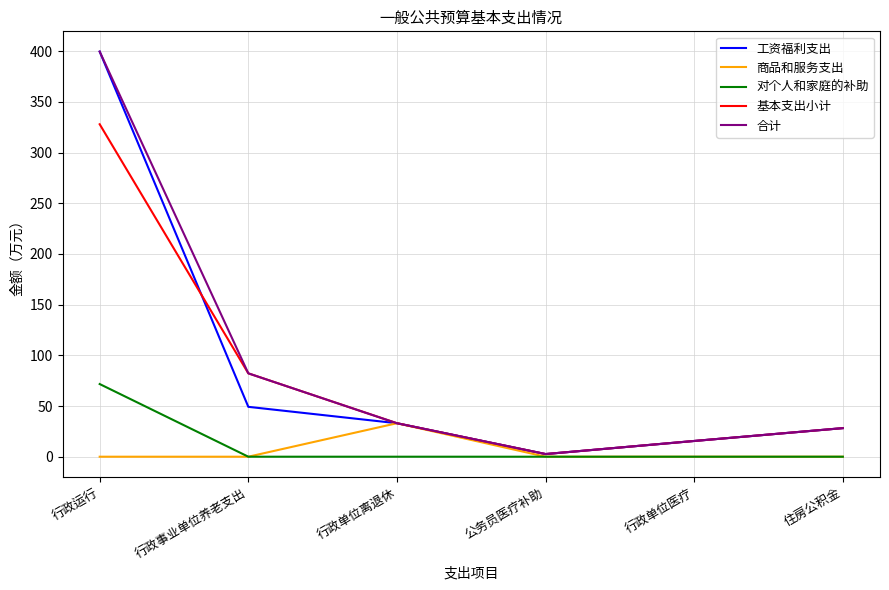

At which label does 合计 reach its peak?

行政运行